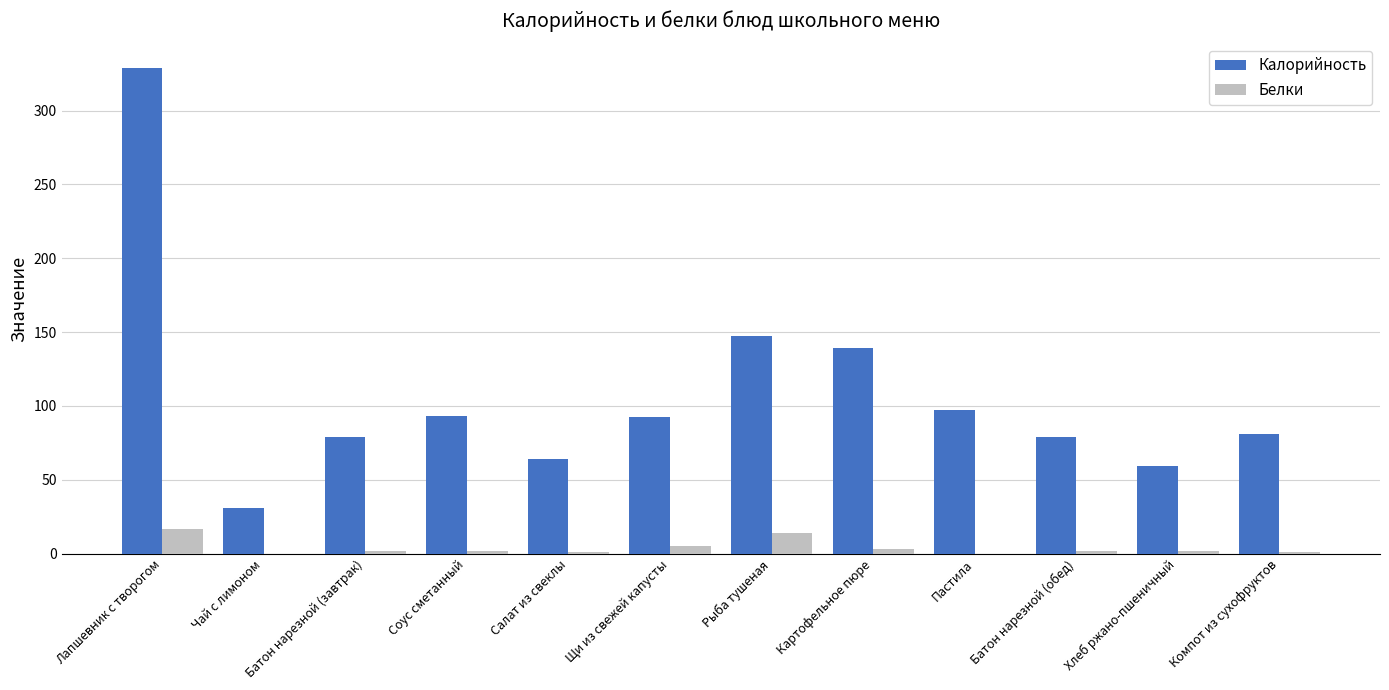

At which label does Калорийность first exceed 92?

Лапшевник с творогом